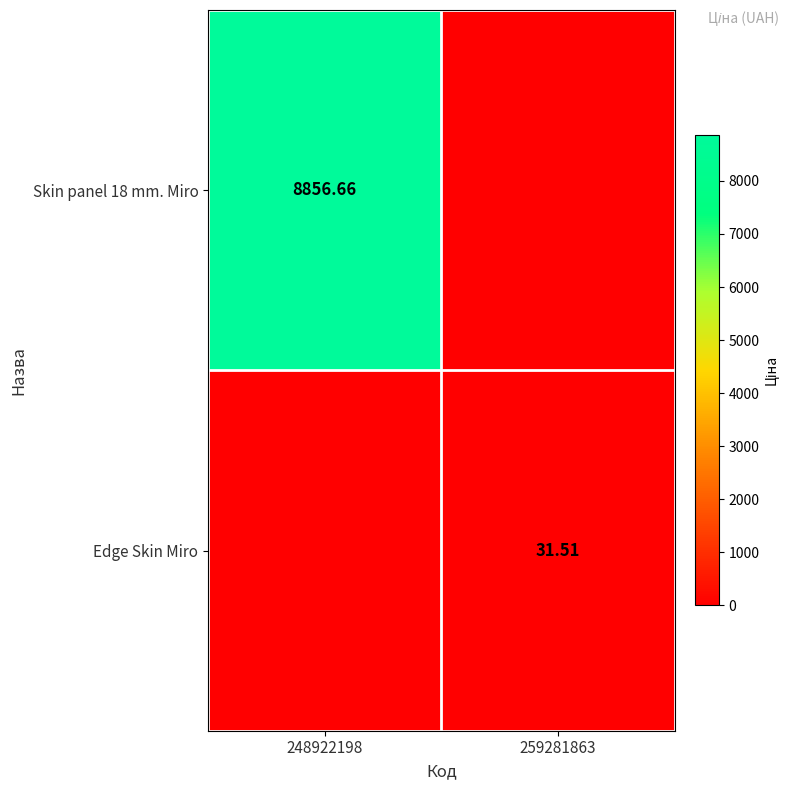

Is the value of Edge Skin Miro at 259281863 greater than the value of Skin panel 18 mm. Miro at 248922198?

No